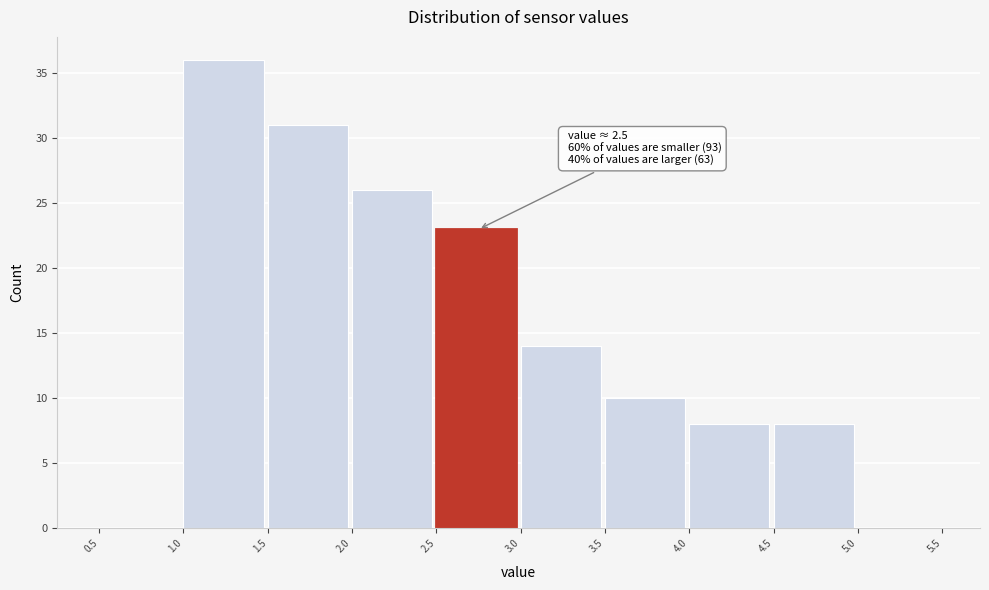

Which range on the x-axis has the tallest bar?

1.0 to 1.5